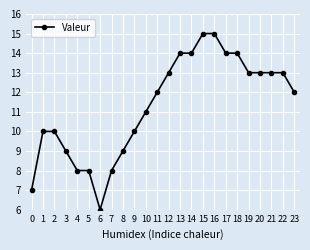

The chart shows a value of 6 at 2. True or false?

False